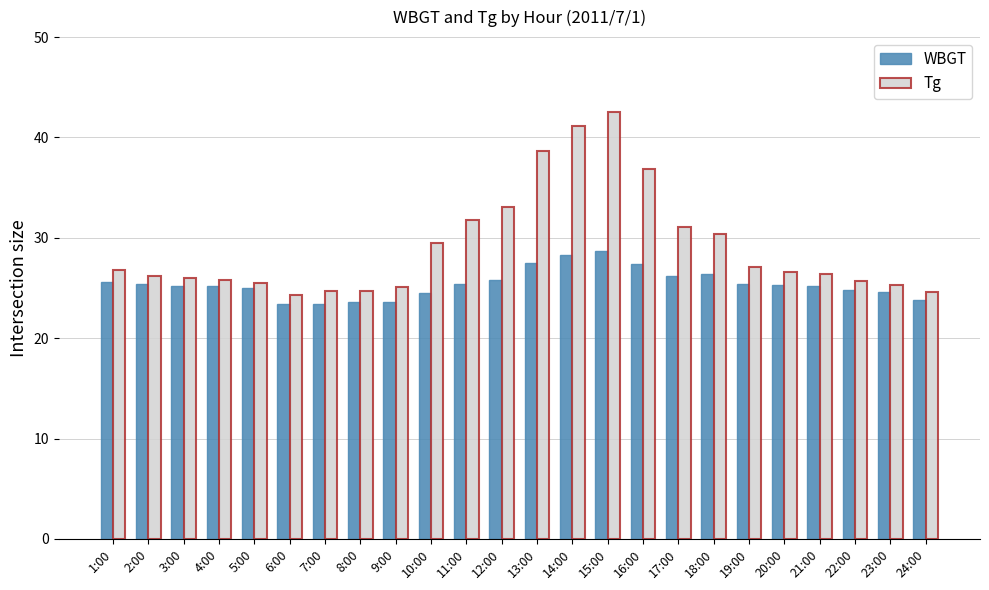

What is the spread (max minus min) of values at 17:00?

4.9